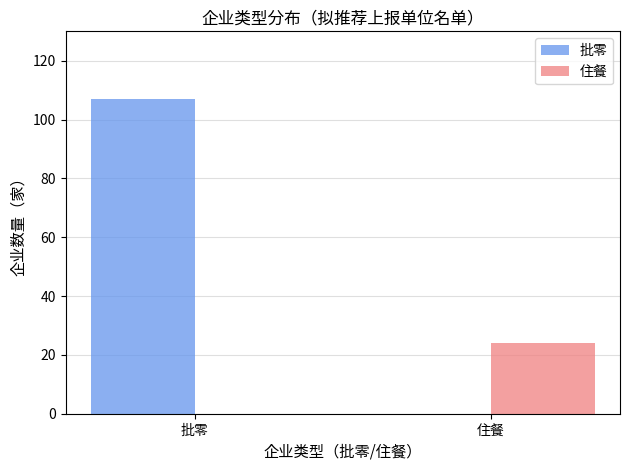

Reading right to left, extract all data points from this chart.

批零: 0	107
住餐: 24	0